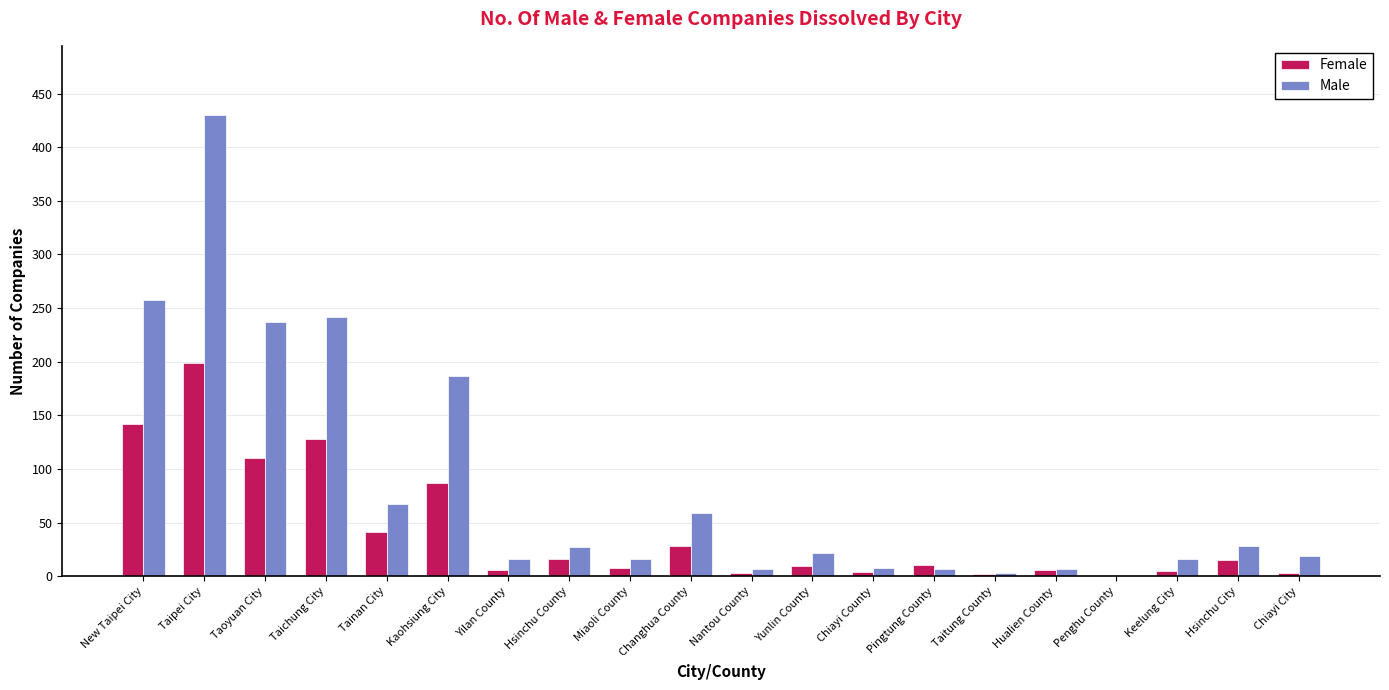

What is the greatest value displayed?

430